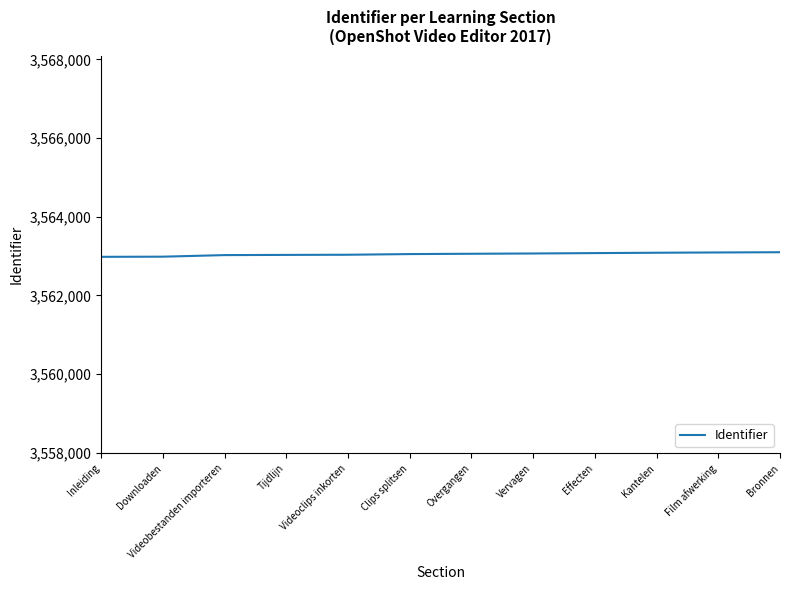

What is the sum of all values?

42756594